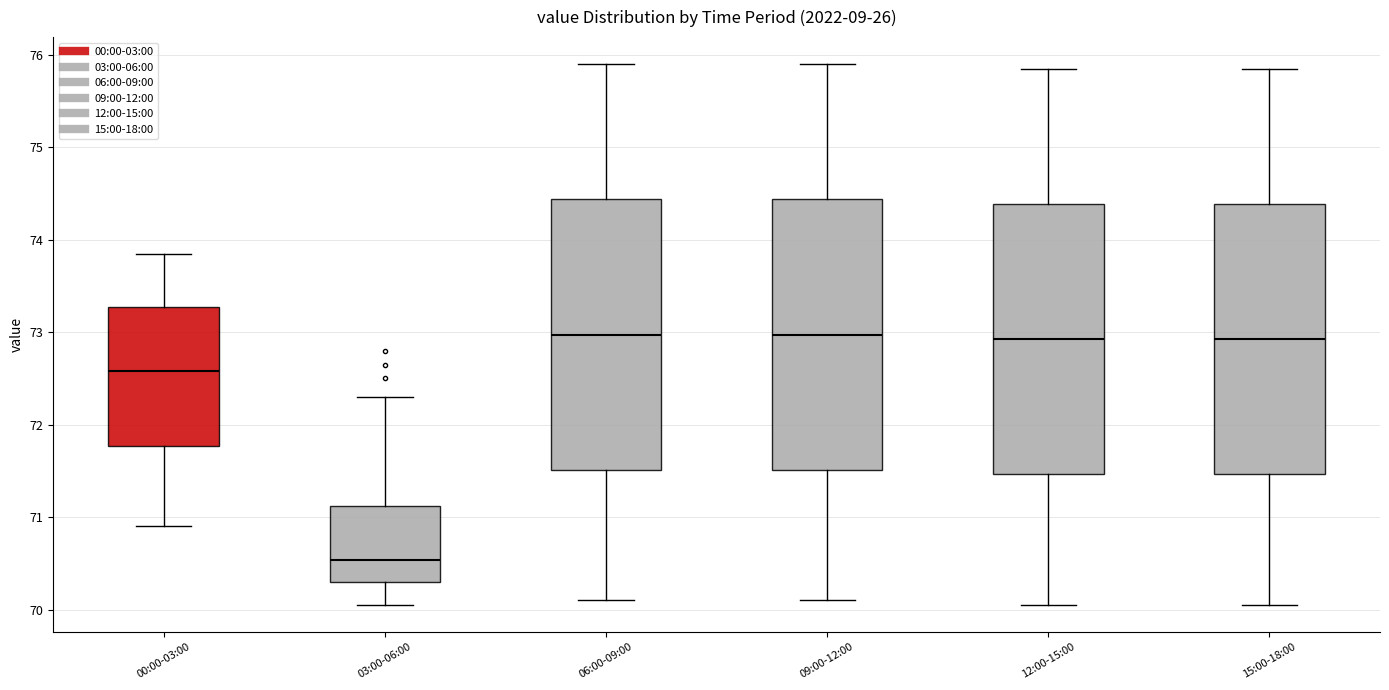

Reading left to right, transcribe this box plot: for each box, give where its median line is, the range the box spans, and where its two whiskers end, as read against the y-axis. The values are not printed on the chart, so give them approximately, as read against the axis.

00:00-03:00: median 72.6, box 71.8 to 73.3, whiskers 70.9 to 73.9
03:00-06:00: median 70.5, box 70.3 to 71.1, whiskers 70.1 to 72.3
06:00-09:00: median 73.0, box 71.5 to 74.4, whiskers 70.1 to 75.9
09:00-12:00: median 73.0, box 71.5 to 74.4, whiskers 70.1 to 75.9
12:00-15:00: median 72.9, box 71.5 to 74.4, whiskers 70.1 to 75.9
15:00-18:00: median 72.9, box 71.5 to 74.4, whiskers 70.1 to 75.9